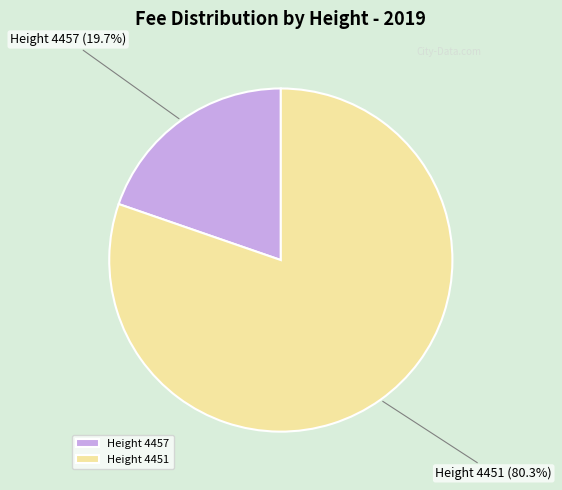

How many segments does this pie chart have?

2